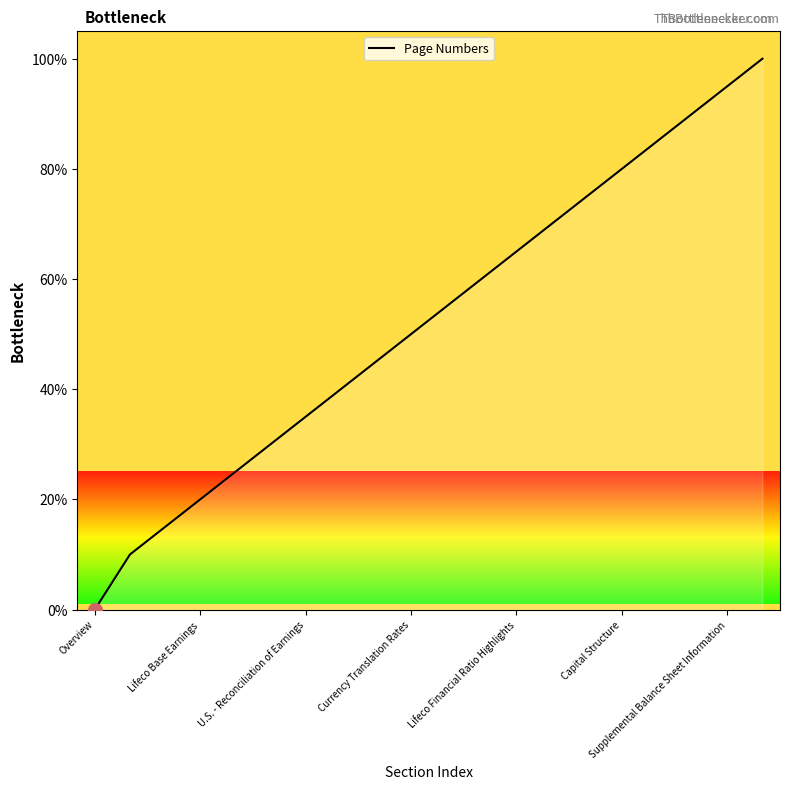

What is the difference between the maximum and minimum values?

100.0